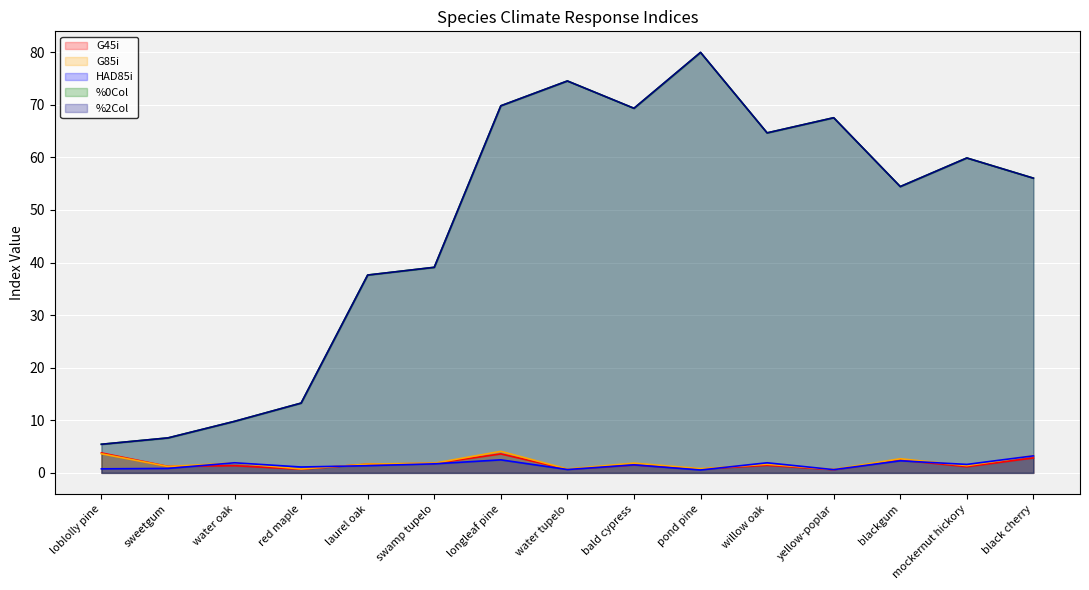

List the labels in order of G45i value, largest first.

loblolly pine, longleaf pine, black cherry, blackgum, swamp tupelo, laurel oak, bald cypress, willow oak, water oak, sweetgum, mockernut hickory, pond pine, red maple, water tupelo, yellow-poplar